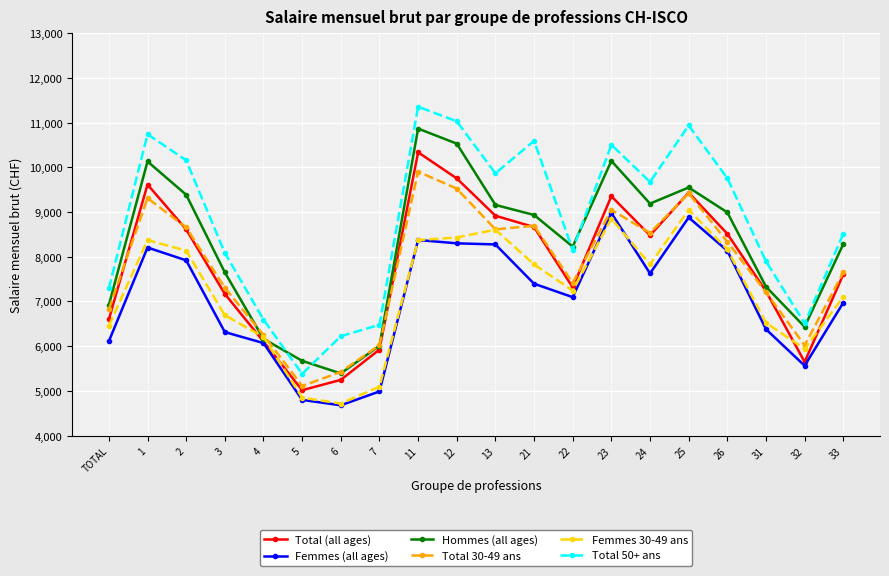

What is the greatest value displayed?

11356